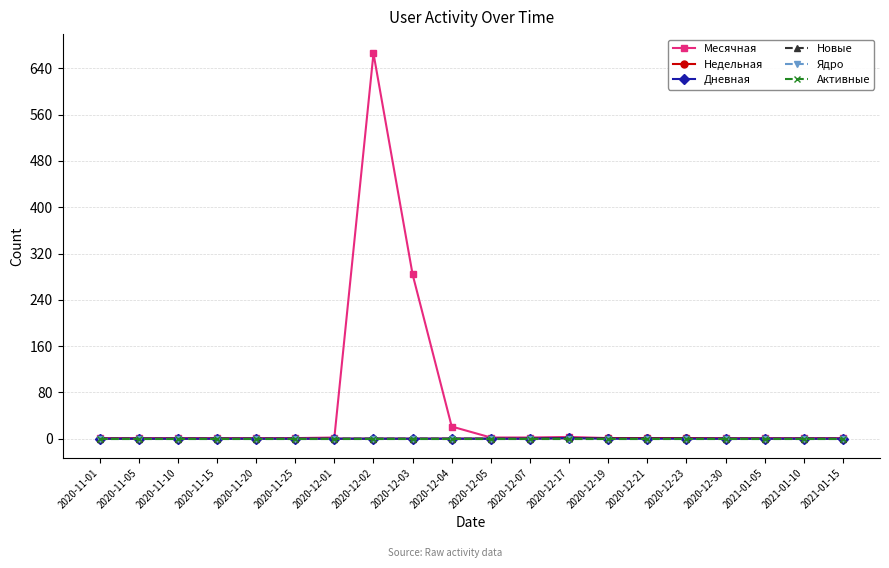

Does the chart have visible grid lines?

Yes